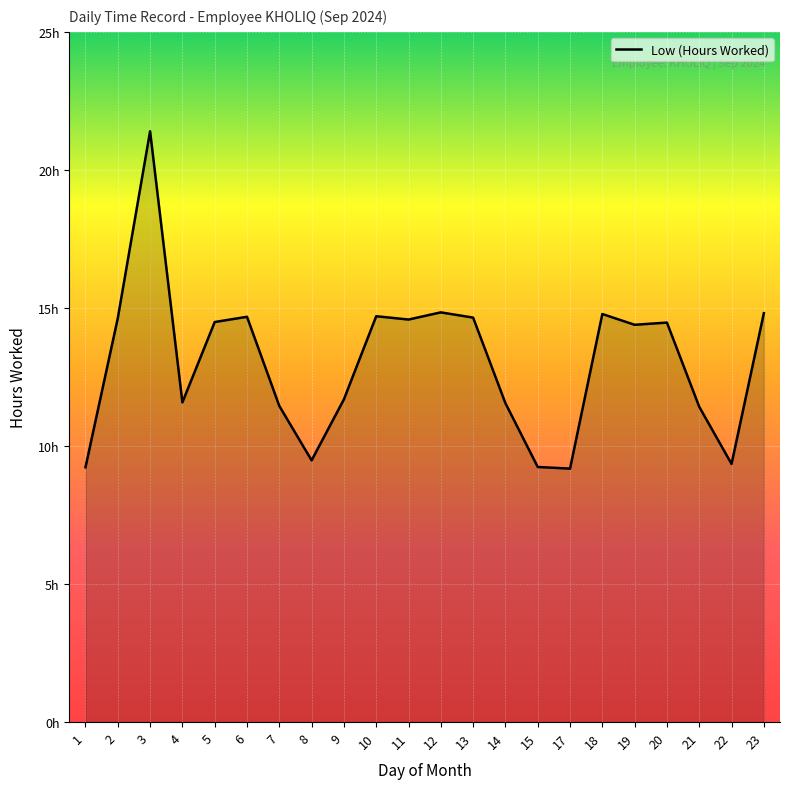

Reading right to left, extract all data points from this chart.

14.8	9.3	11.4	14.5	14.4	14.8	9.2	9.2	11.6	14.7	14.8	14.6	14.7	11.7	9.5	11.4	14.7	14.5	11.6	21.4	14.6	9.2